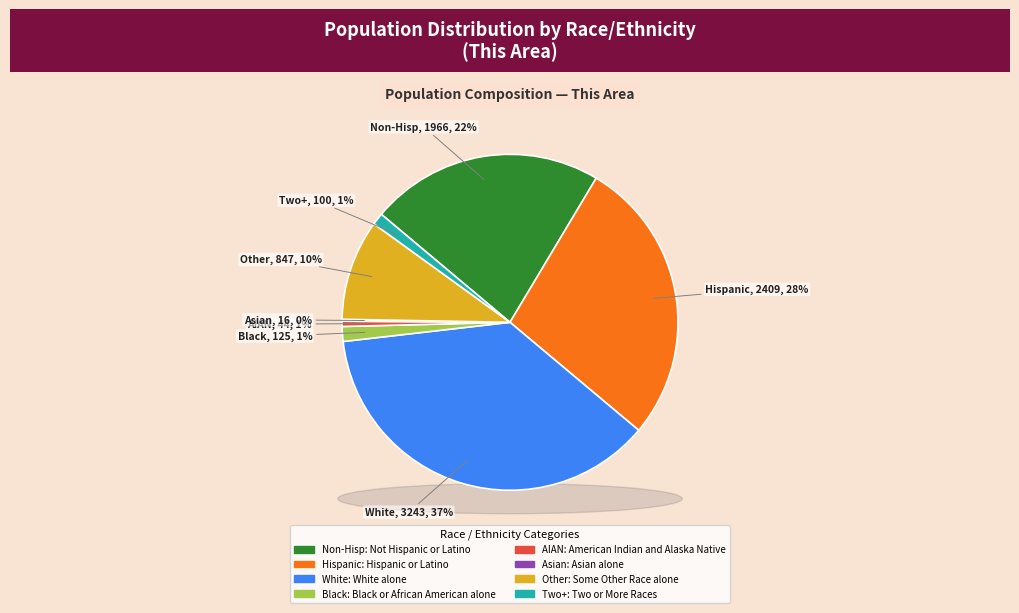

Between American Indian and Alaska Native and Not Hispanic or Latino, which is larger?

Not Hispanic or Latino